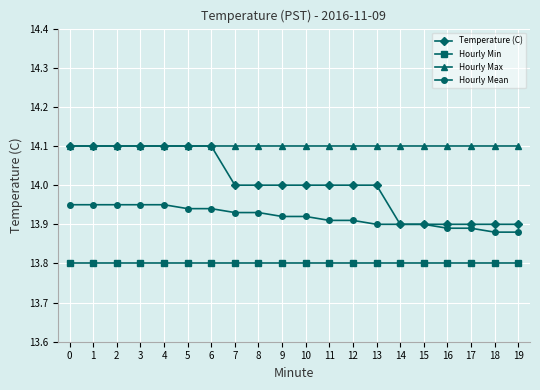

True or false: Temperature (C) and Hourly Min intersect in this chart.

False